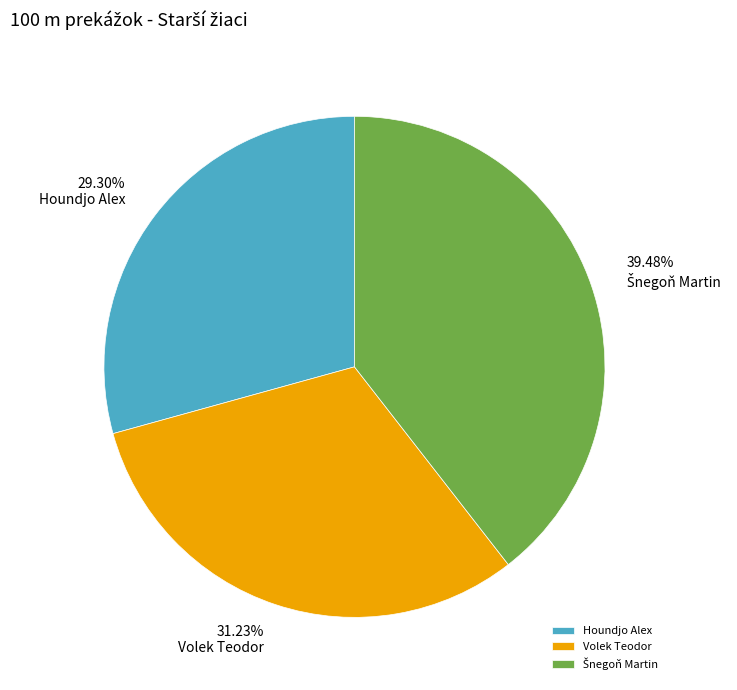

Does any single category account for the majority?

No